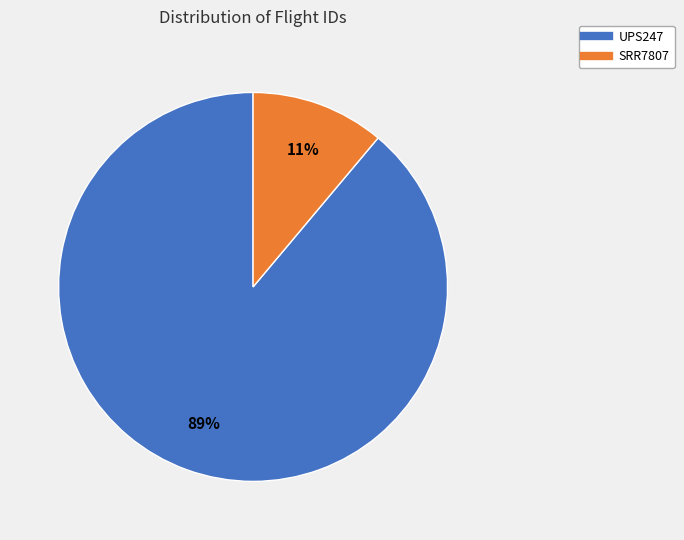

What is the largest slice in the pie chart?

UPS247